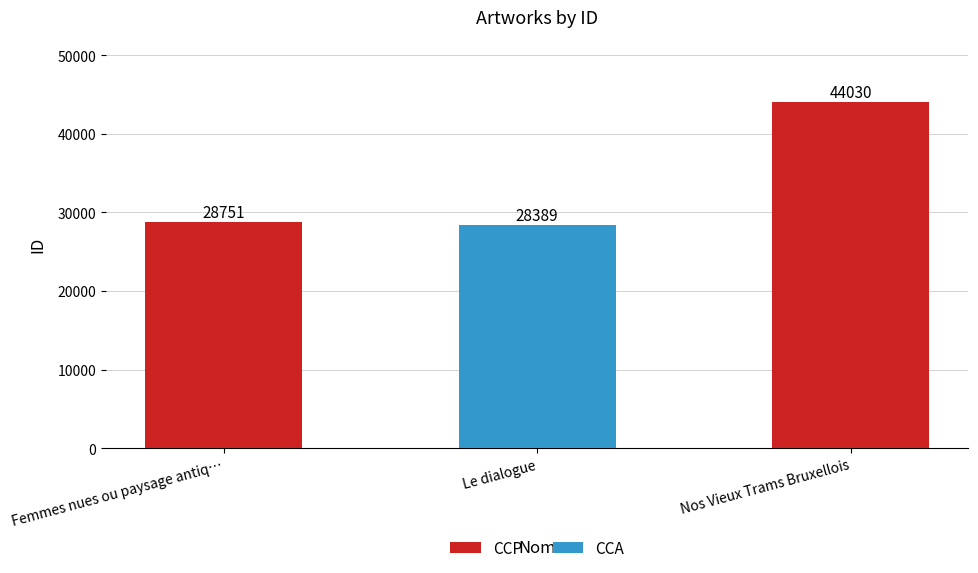

How many data points are less than 28751?

1